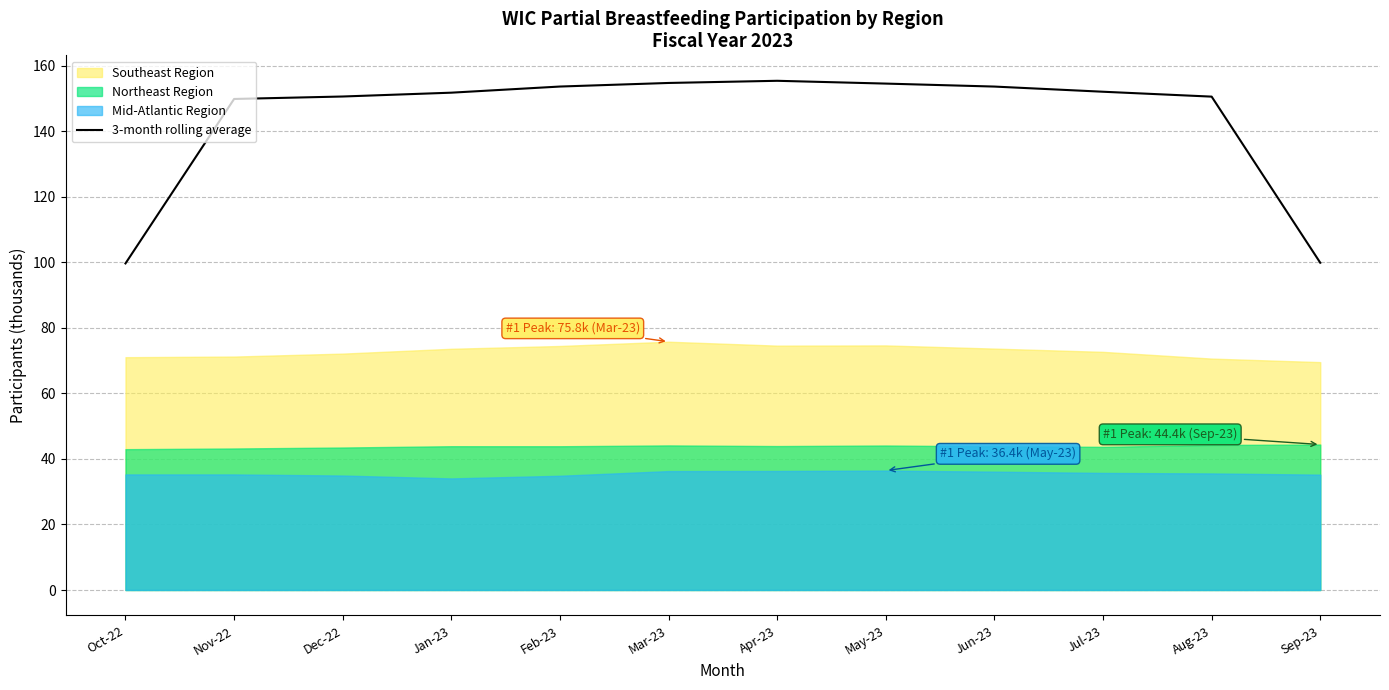

Which has a higher value, Jun-23 or Jul-23?

Jun-23